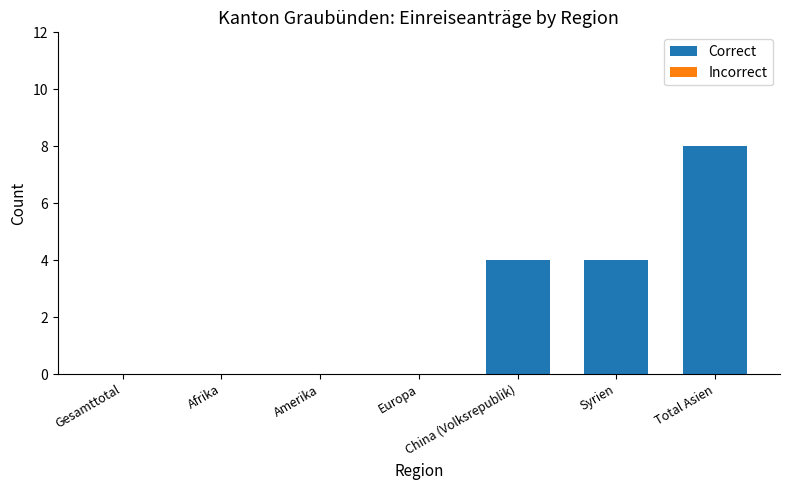

Are the bars horizontal?

No